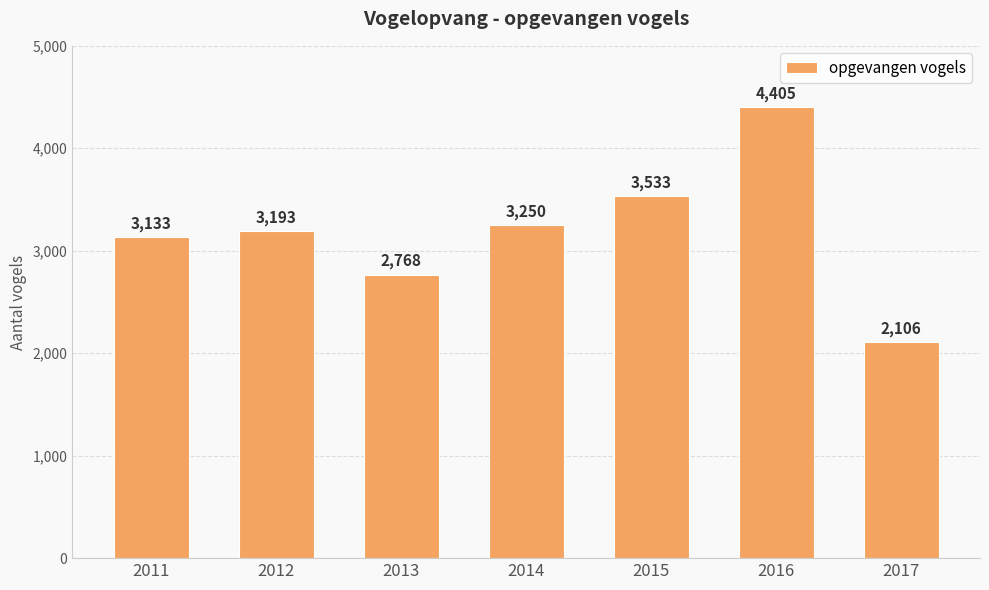

How many categories are shown in the chart?

7